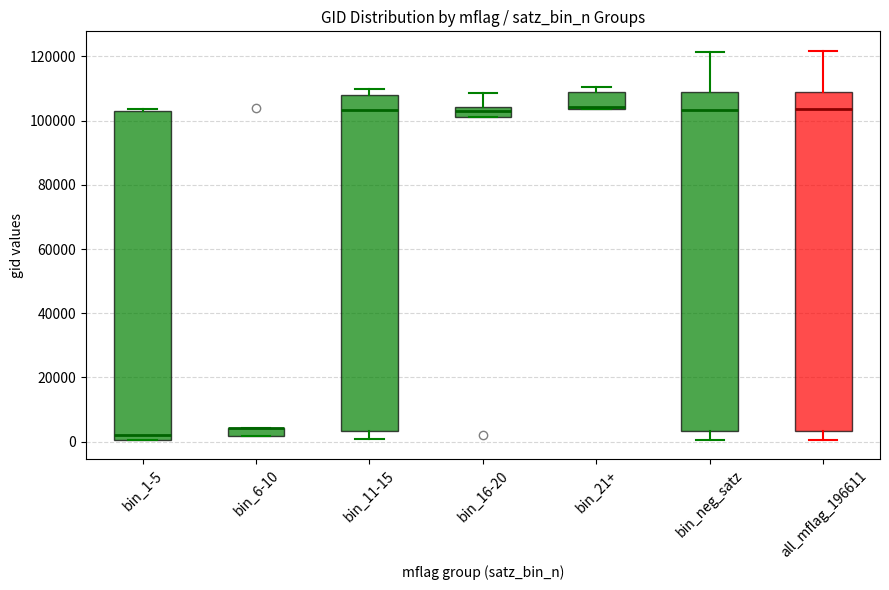

Where is the upper edge of the box for bin_1-5 on the y-axis? The values are not printed on the chart, so give them approximately, as read against the axis.

102000